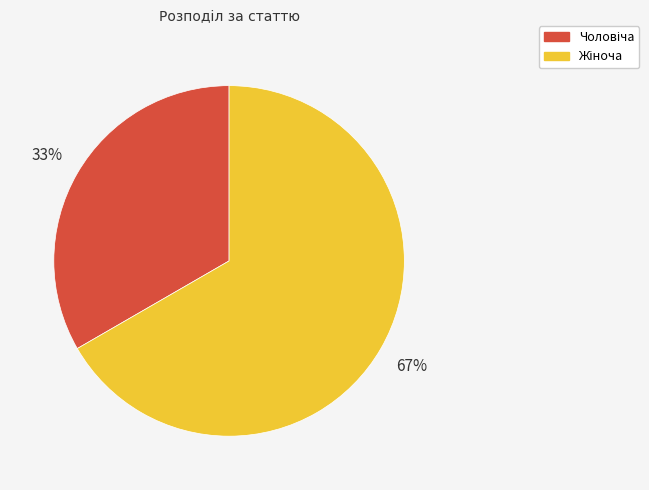

To the nearest percent, what is the average slice percentage?

50%